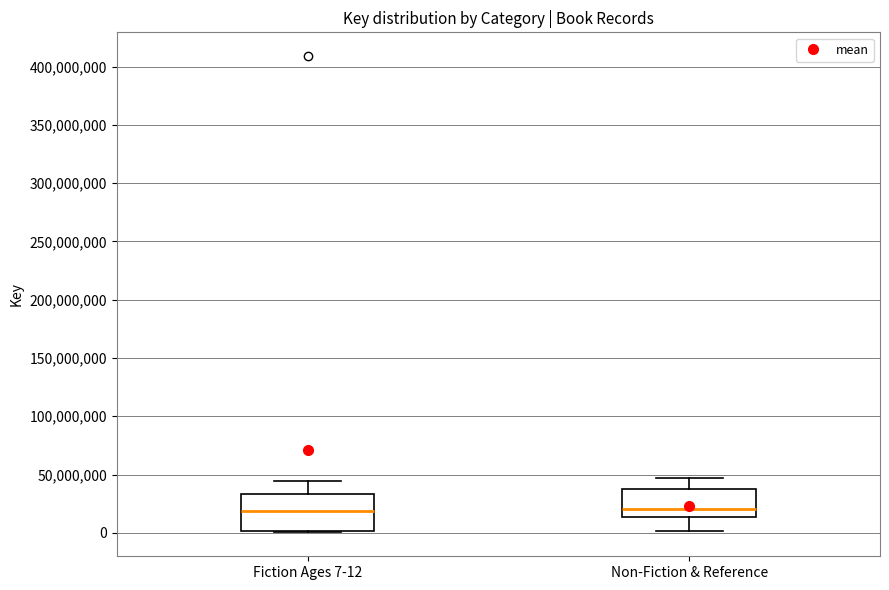

Reading left to right, transcribe this box plot: for each box, give where its median line is, the range the box spans, and where its two whiskers end, as read against the y-axis. The values are not printed on the chart, so give them approximately, as read against the axis.

Fiction Ages 7-12: median 20000000, box 0 to 35000000, whiskers 0 to 45000000
Non-Fiction & Reference: median 20000000, box 15000000 to 35000000, whiskers 0 to 45000000